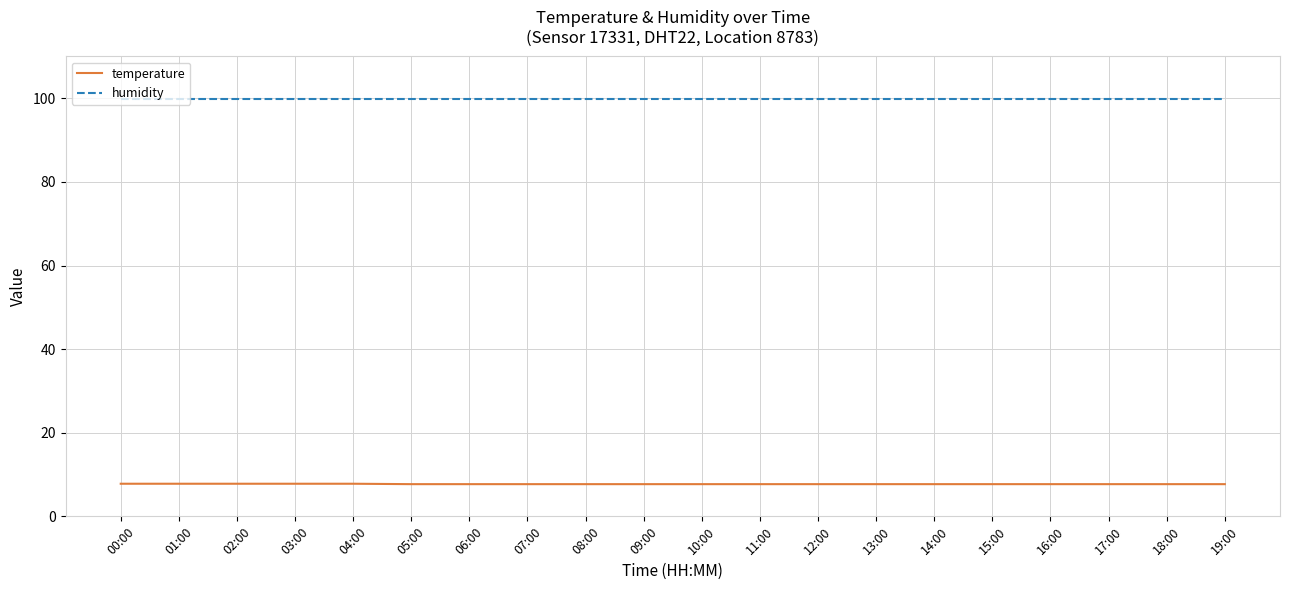

How many lines are shown in the chart?

2